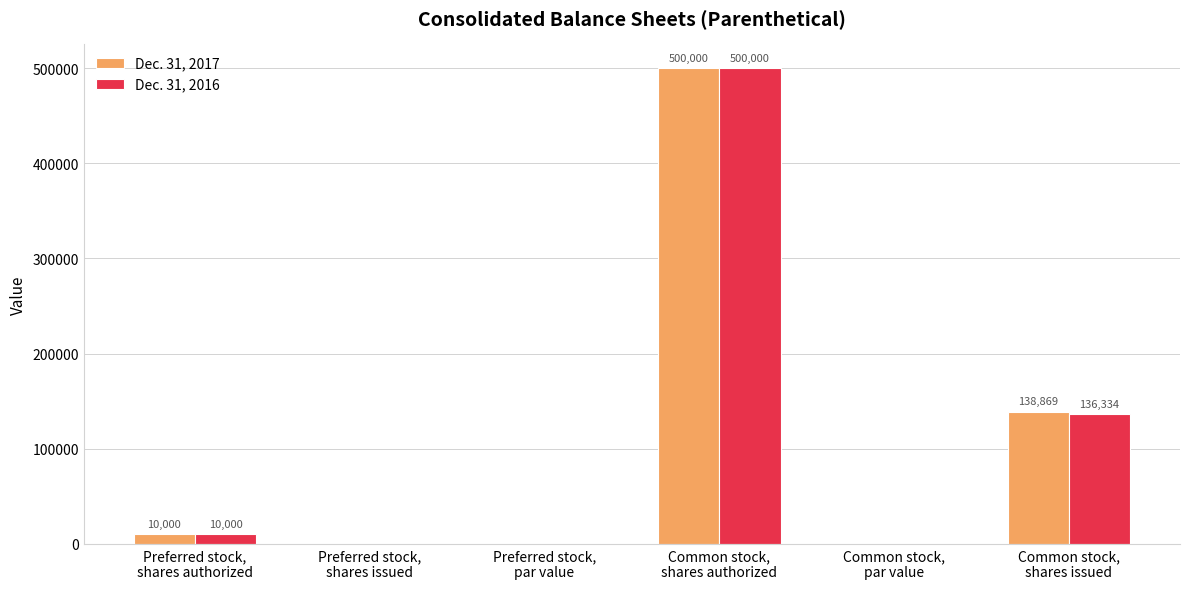

At which label is Dec. 31, 2016 closest to 250000?

Common stock,
shares issued